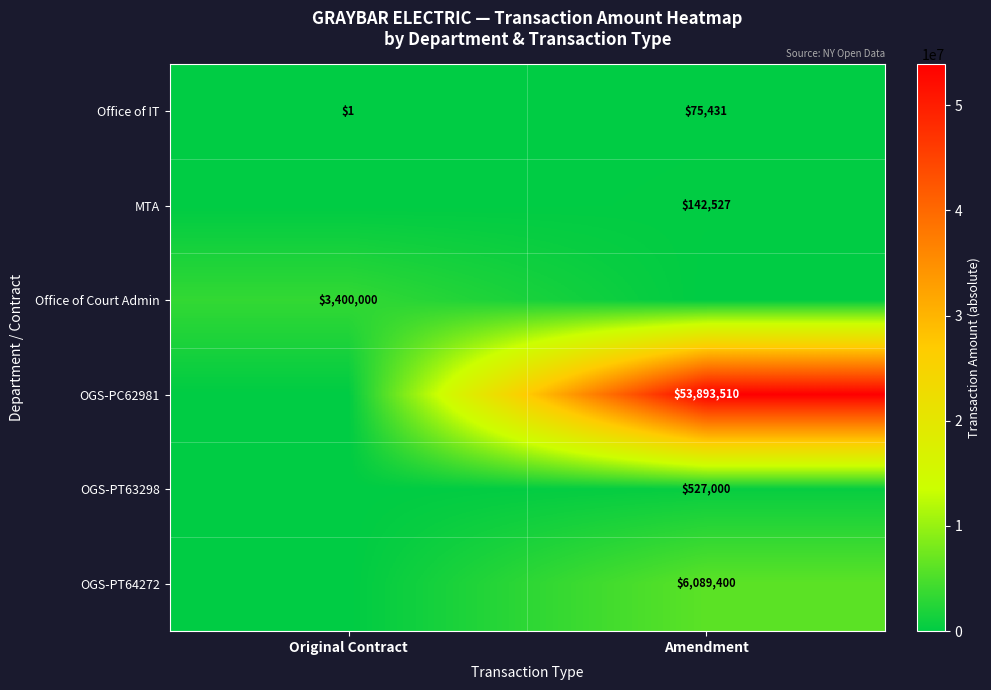

What is the sum of all Office of IT values?

75432